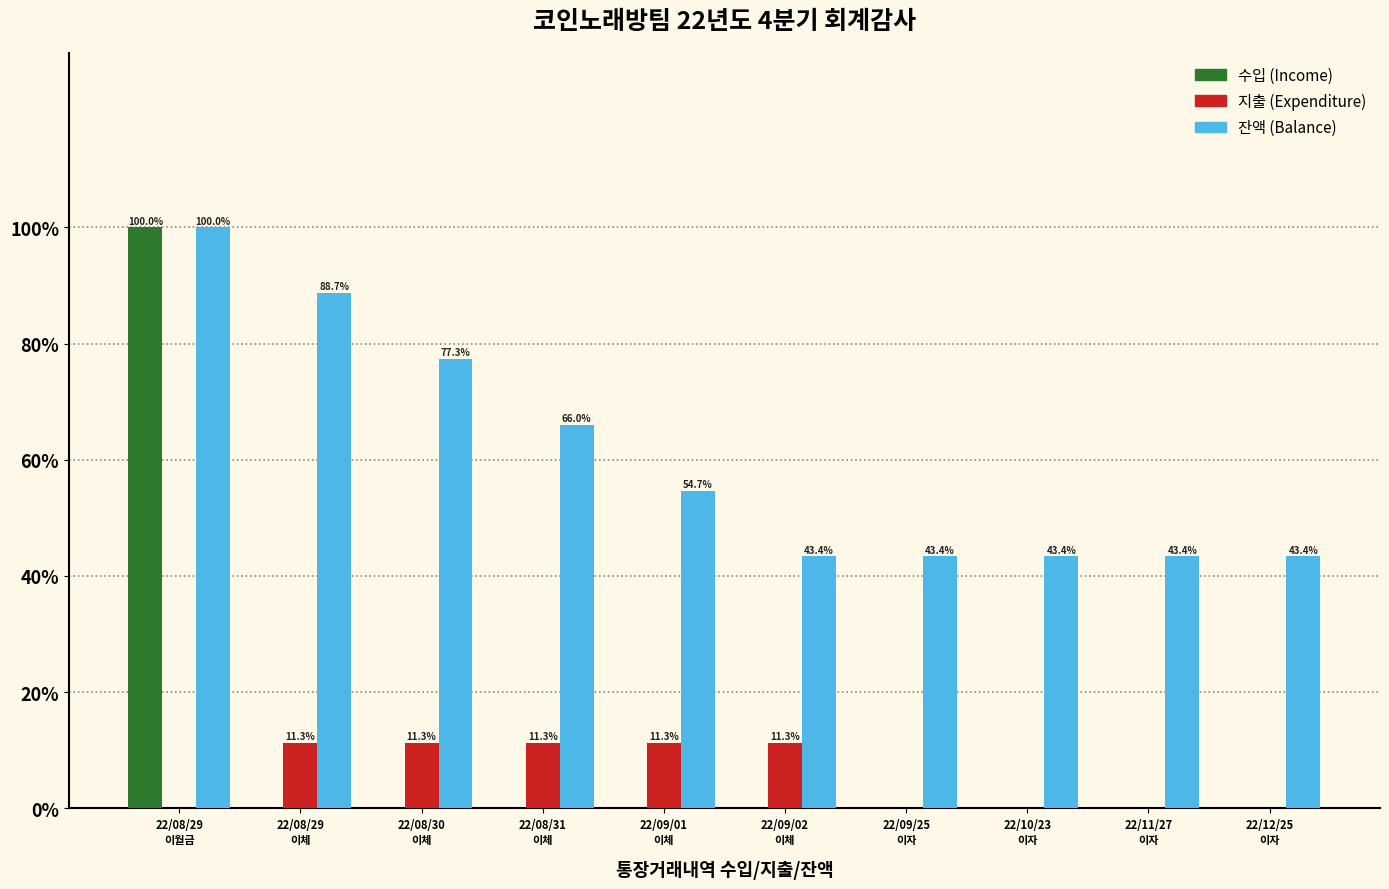

How many values in the 지출 (Expenditure) series exceed 11?

5